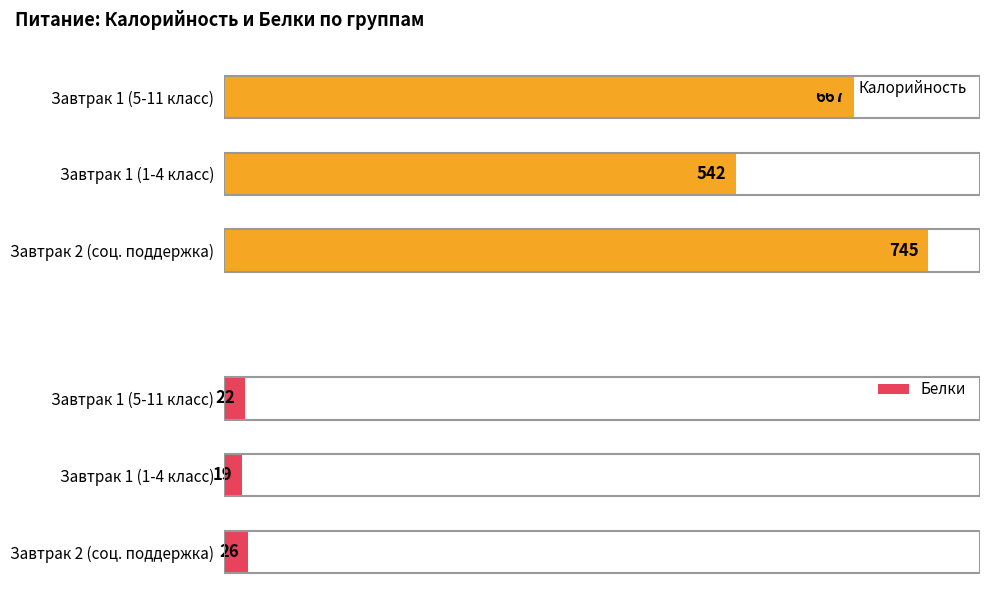

What is the minimum value for Белки?

19